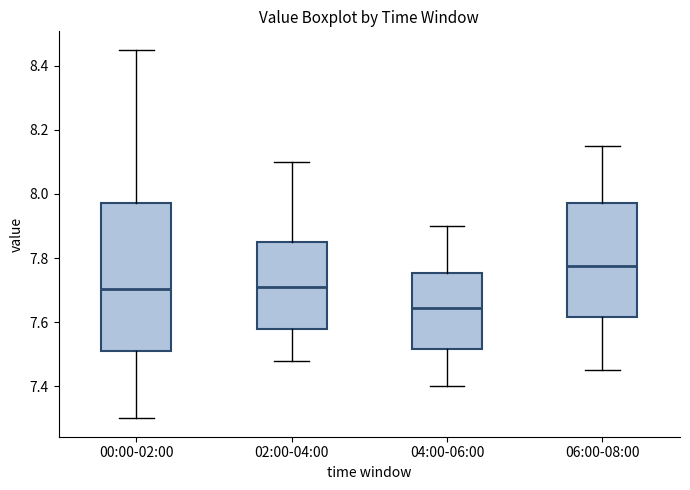

Where does the median line of the box for 06:00-08:00 sit on the y-axis? The values are not printed on the chart, so give them approximately, as read against the axis.

7.78